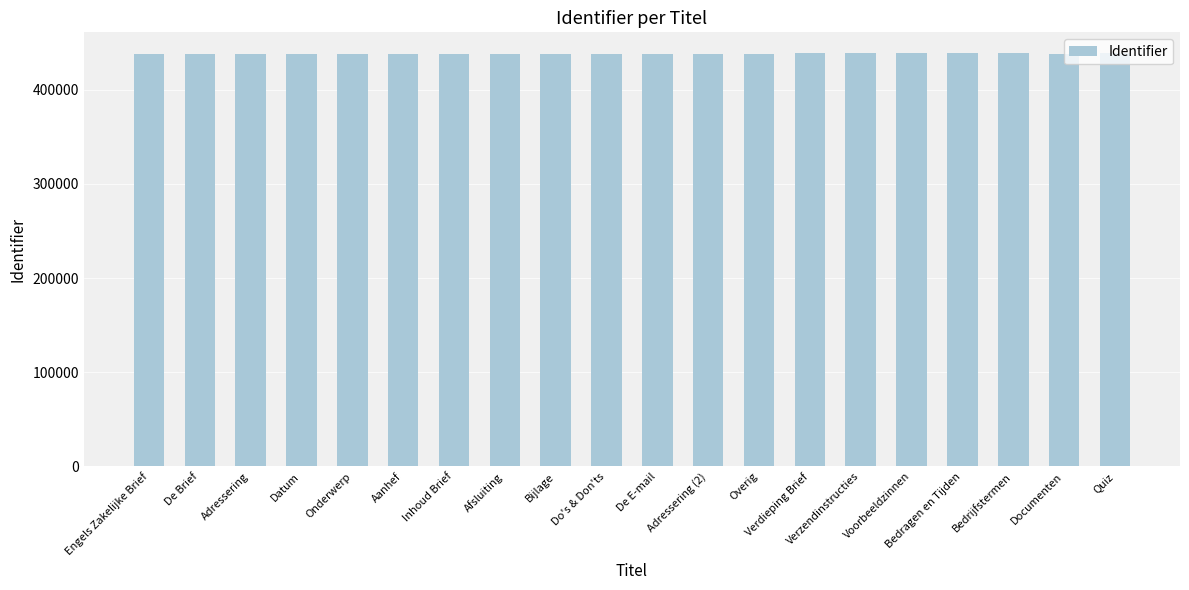

The chart shows a value of 438473 at Verdieping Brief. True or false?

True